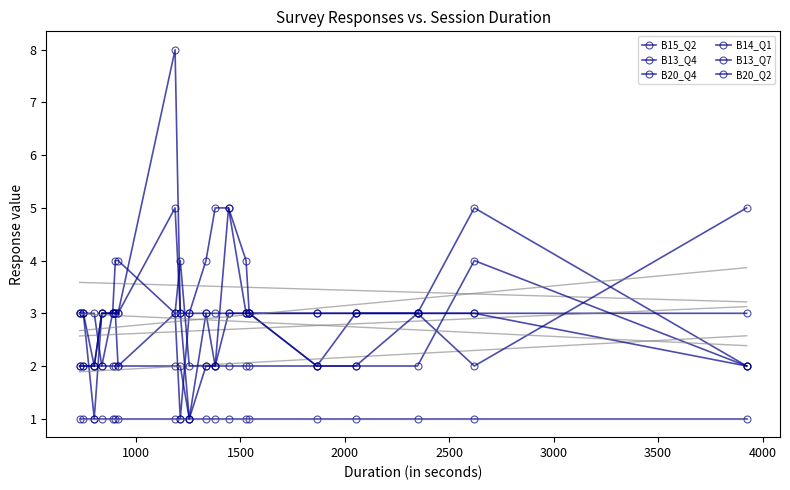

True or false: B14_Q1 has more than 0 interior local peaks.

False